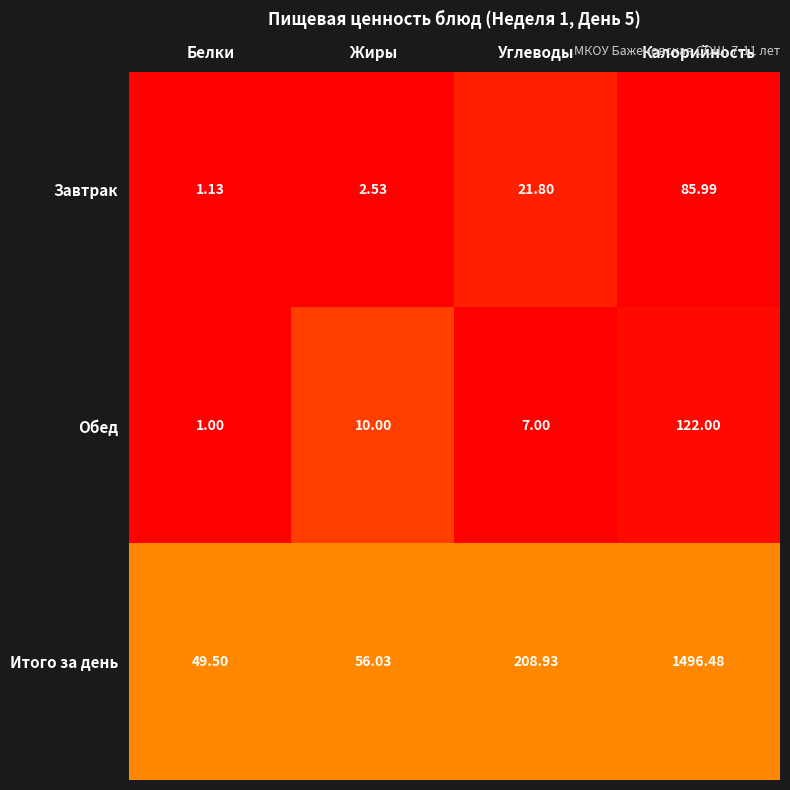

At which category is the sum across all series the highest?

Калорийность